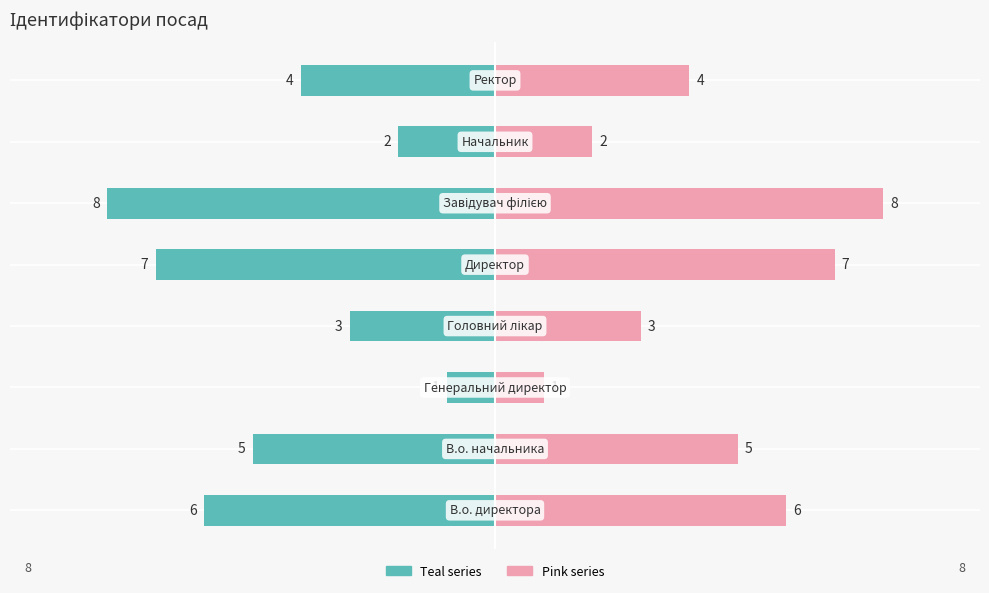

Reading right to left, extract all data points from this chart.

Ідентифікатор (teal): 7=-4	6=-2	5=-8	4=-7	3=-3	2=-1	1=-5	0=-6
Ідентифікатор (pink): 7=4	6=2	5=8	4=7	3=3	2=1	1=5	0=6